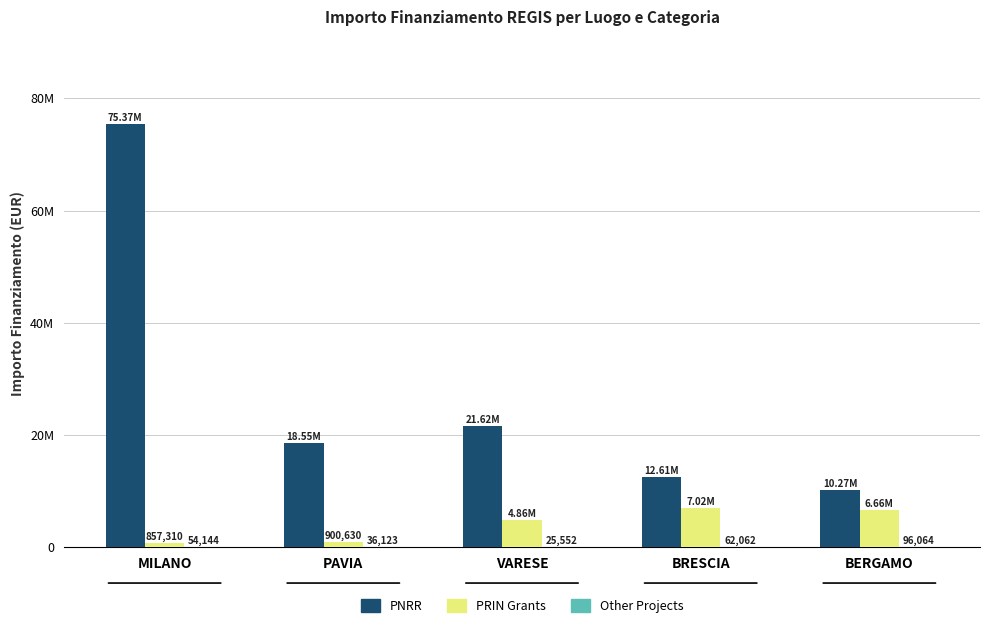

At which label is Other Projects closest to 60808?

BRESCIA